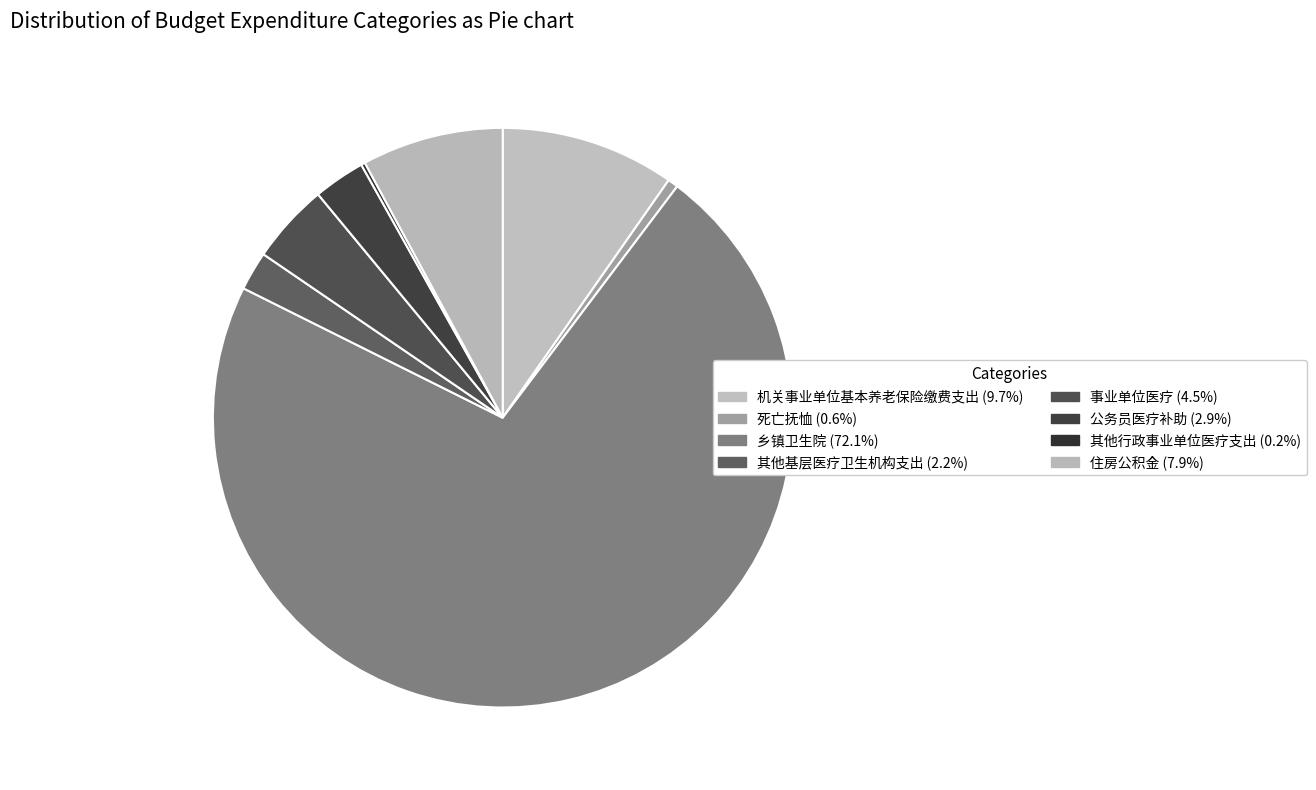

What is the change in value from 事业单位医疗 to 住房公积金?

+122911.7